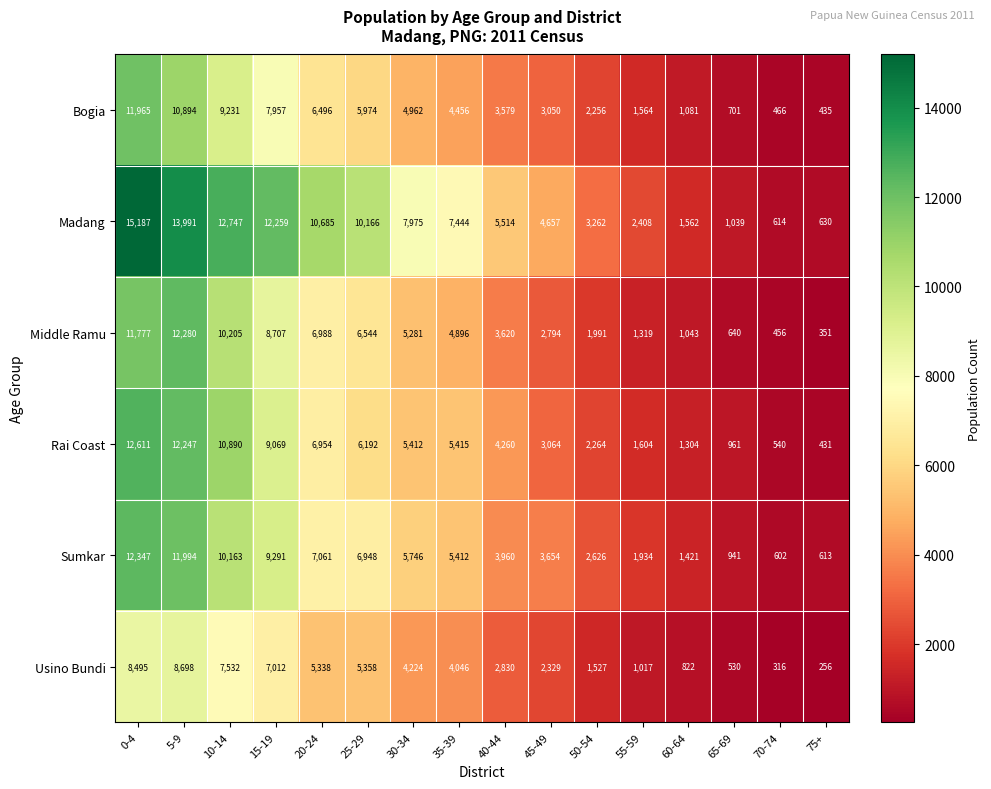

What is the smallest value displayed?

256